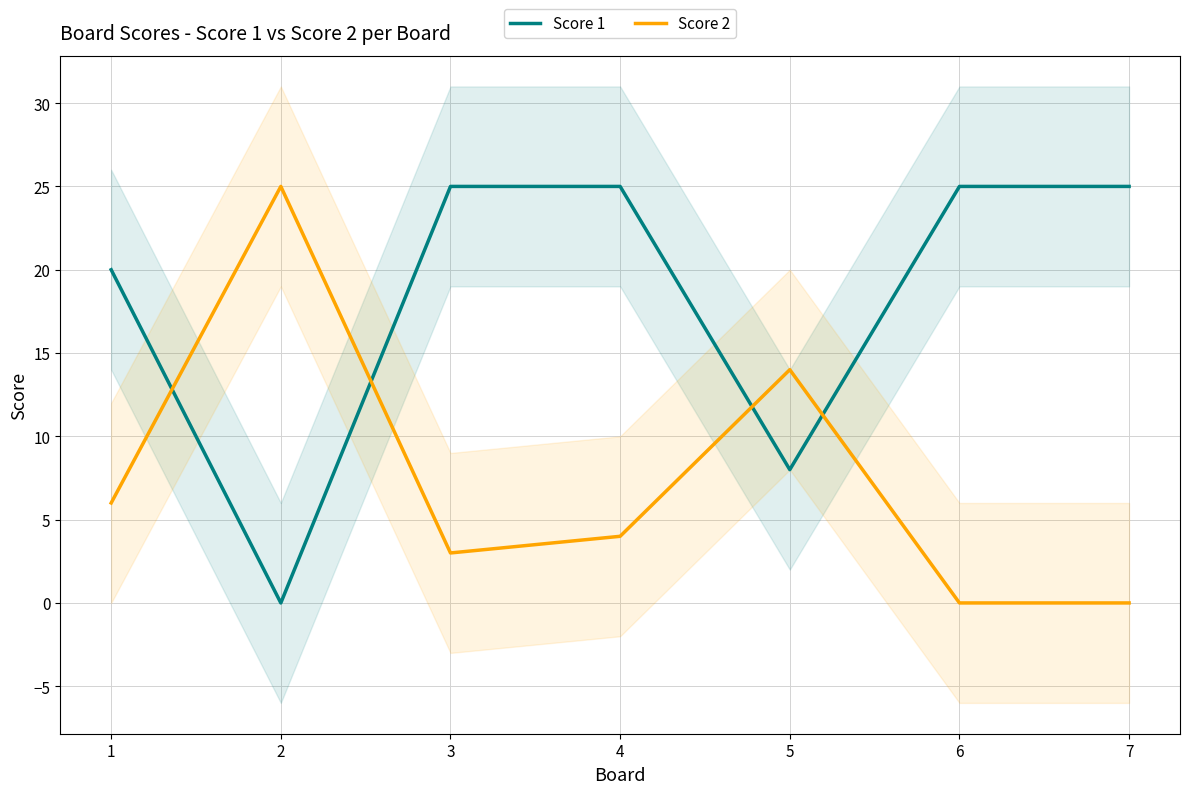

Between 3 and 4, which series saw the biggest shift?

Score 2